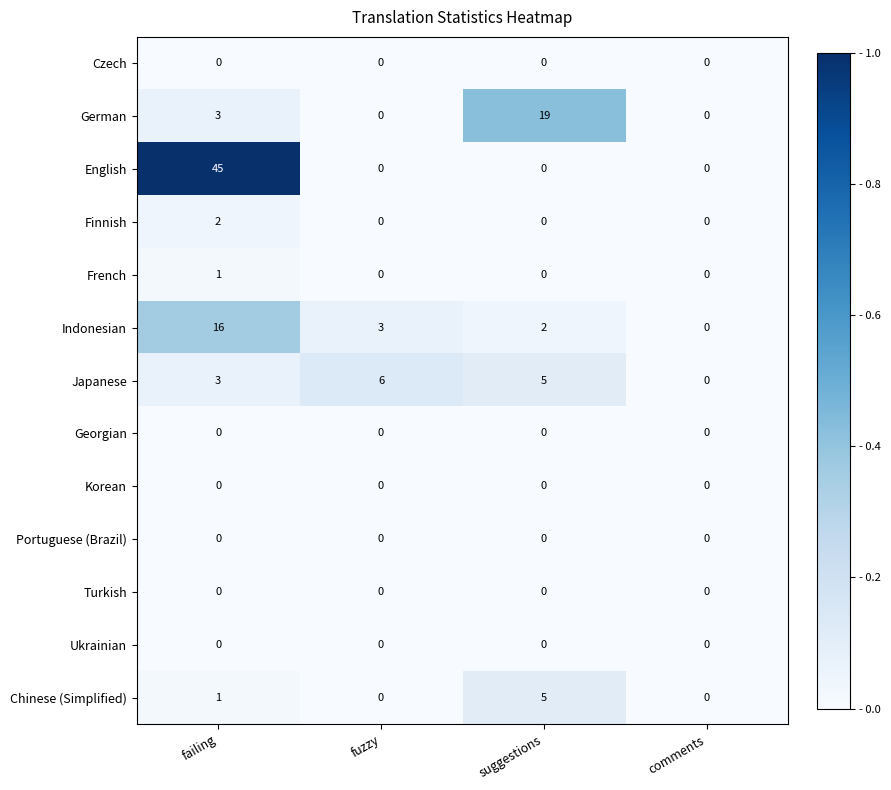

How many data points does each series have?

4